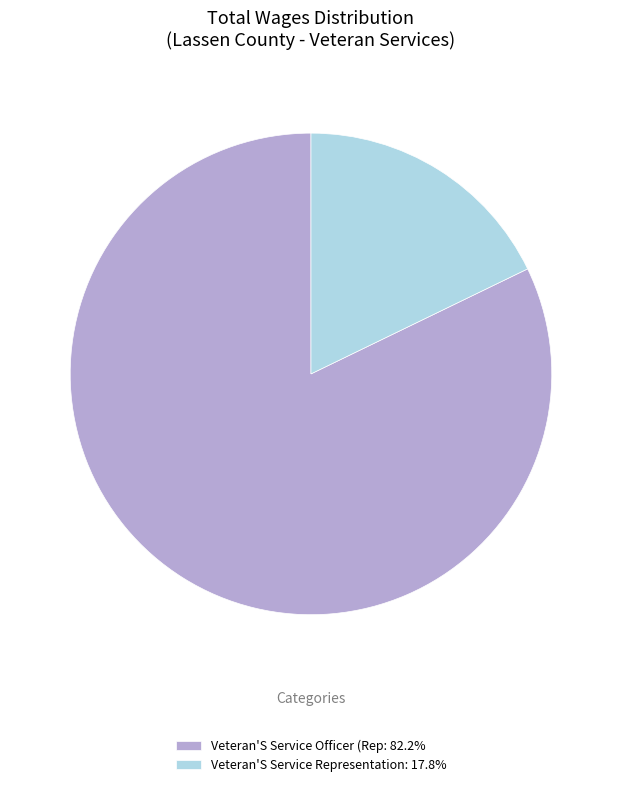

Count the number of slices in the pie.

2